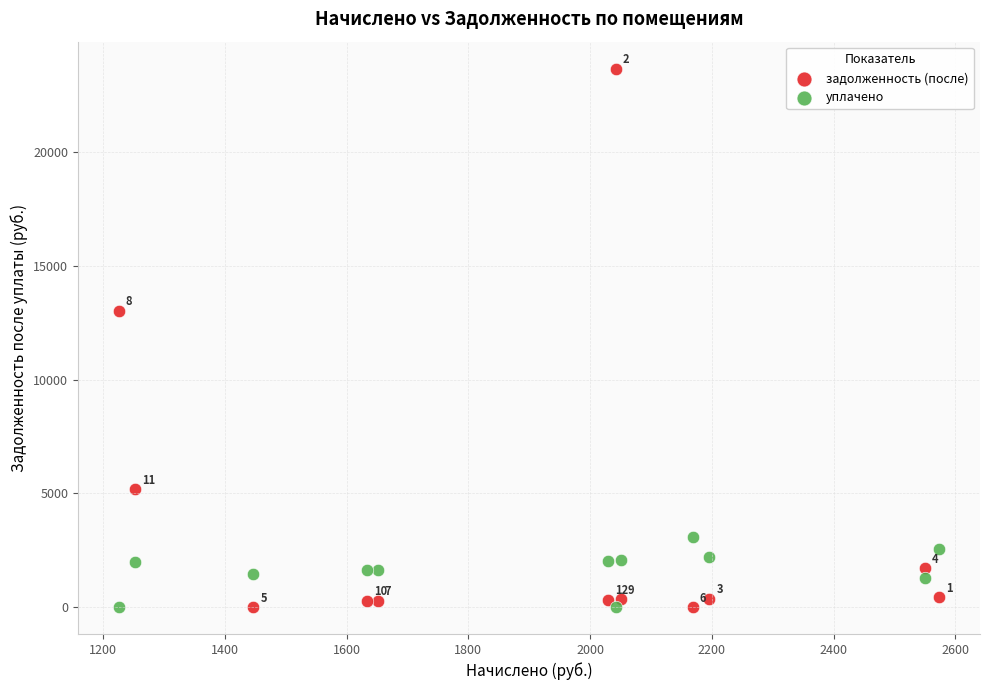

In the задолженность (после) series, what Y value is closest to 11831?

13012.4